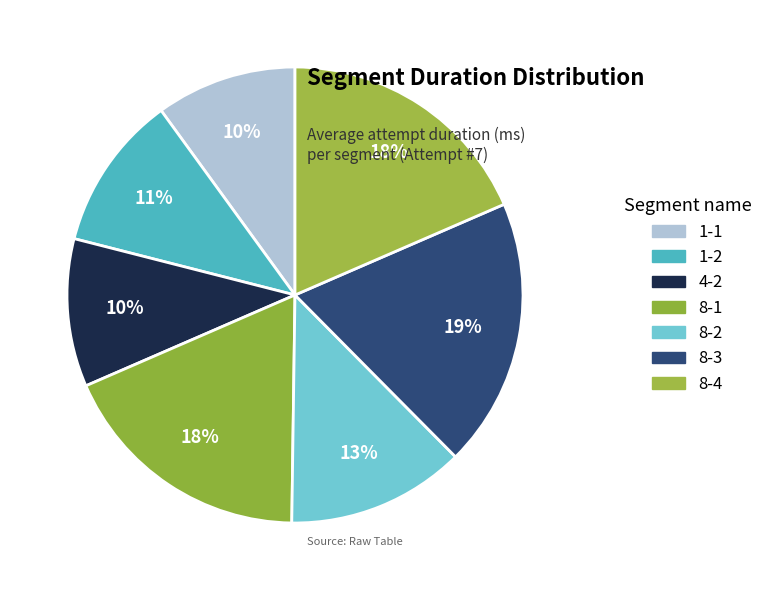

How many slices are in this pie chart?

7